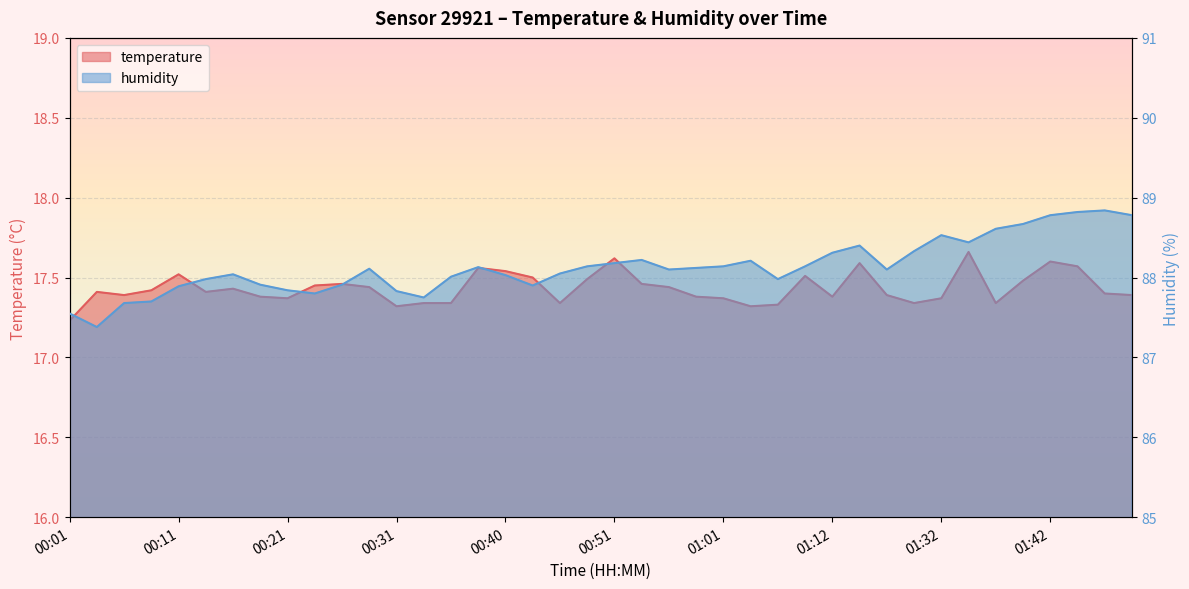

Is the value of humidity at 01:45 greater than the value of temperature at 00:06?

Yes